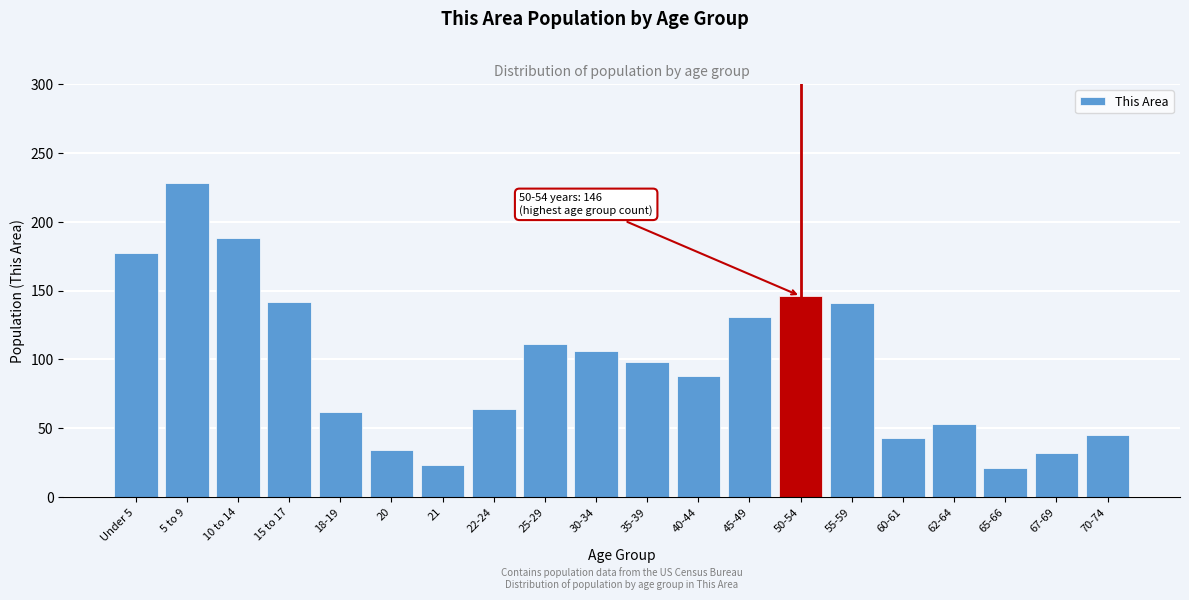

What is the change in value from 5 to 9 to 45-49?

-97